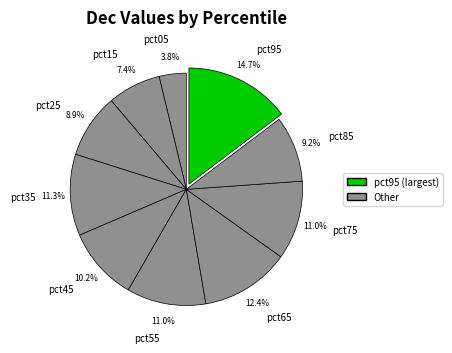

What percentage is the pct65 slice, to the nearest percent?

12%